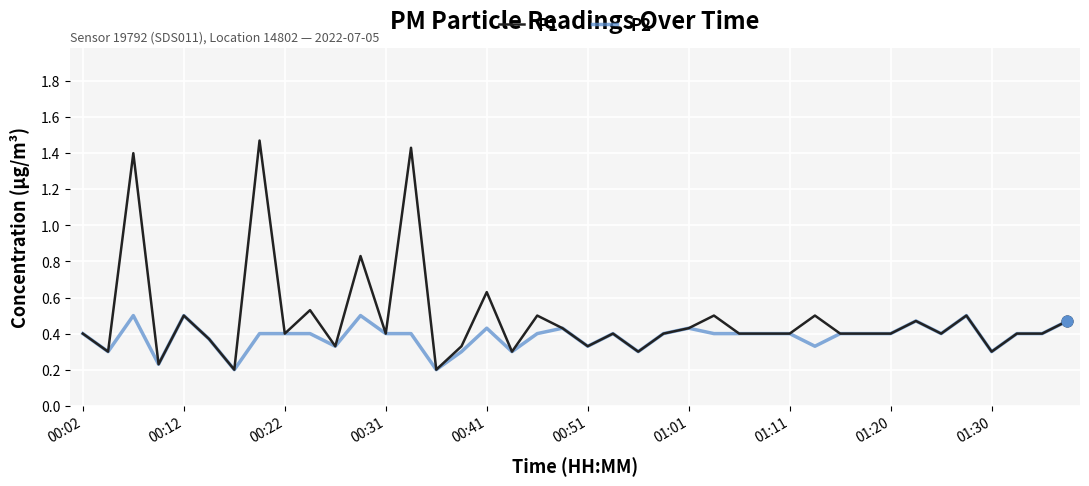

What are all the series names shown in the legend?

P1, P2